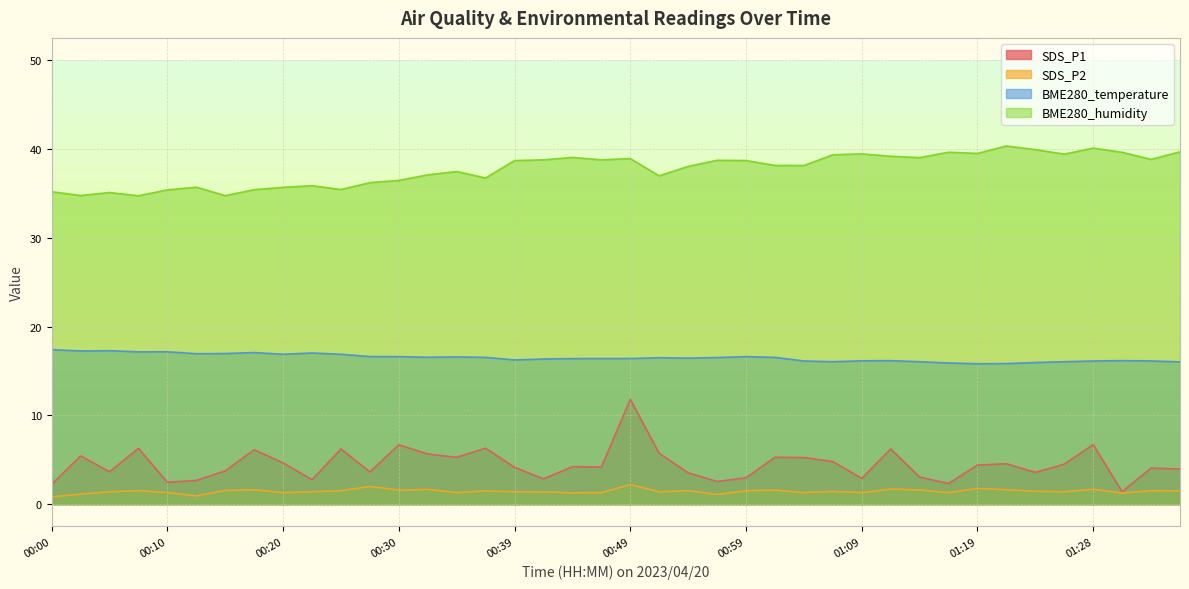

Reading left to right, what are all the values shown in this chart?

SDS_P1: 00:00=2.2	00:03=5.4	00:05=3.6	00:08=6.3	00:10=2.5	00:13=2.7	00:15=3.8	00:18=6.1	00:20=4.7	00:22=2.8	00:25=6.2	00:27=3.6	00:30=6.7	00:32=5.7	00:35=5.3	00:37=6.3	00:39=4.2	00:42=2.9	00:44=4.2	00:47=4.2	00:49=11.8	00:52=5.7	00:54=3.5	00:57=2.5	00:59=3.0	01:01=5.3	01:04=5.2	01:06=4.8	01:09=2.9	01:11=6.2	01:14=3.0	01:16=2.3	01:19=4.4	01:21=4.5	01:23=3.6	01:26=4.5	01:28=6.7	01:31=1.4	01:33=4.1	01:36=4.0
SDS_P2: 00:00=0.8	00:03=1.1	00:05=1.4	00:08=1.5	00:10=1.3	00:13=0.9	00:15=1.6	00:18=1.6	00:20=1.3	00:22=1.4	00:25=1.5	00:27=2.0	00:30=1.6	00:32=1.7	00:35=1.3	00:37=1.5	00:39=1.4	00:42=1.4	00:44=1.3	00:47=1.3	00:49=2.2	00:52=1.4	00:54=1.5	00:57=1.1	00:59=1.5	01:01=1.6	01:04=1.3	01:06=1.4	01:09=1.3	01:11=1.7	01:14=1.6	01:16=1.3	01:19=1.8	01:21=1.6	01:23=1.4	01:26=1.4	01:28=1.7	01:31=1.2	01:33=1.5	01:36=1.5
BME280_temperature: 00:00=17.4	00:03=17.2	00:05=17.3	00:08=17.1	00:10=17.2	00:13=16.9	00:15=17.0	00:18=17.1	00:20=16.9	00:22=17.0	00:25=16.9	00:27=16.6	00:30=16.6	00:32=16.5	00:35=16.6	00:37=16.5	00:39=16.2	00:42=16.4	00:44=16.4	00:47=16.4	00:49=16.4	00:52=16.5	00:54=16.4	00:57=16.5	00:59=16.6	01:01=16.5	01:04=16.1	01:06=16.0	01:09=16.1	01:11=16.2	01:14=16.0	01:16=15.9	01:19=15.8	01:21=15.8	01:23=15.9	01:26=16.0	01:28=16.1	01:31=16.2	01:33=16.1	01:36=16.0
BME280_humidity: 00:00=35.2	00:03=34.8	00:05=35.1	00:08=34.7	00:10=35.4	00:13=35.7	00:15=34.7	00:18=35.4	00:20=35.7	00:22=35.9	00:25=35.4	00:27=36.2	00:30=36.5	00:32=37.1	00:35=37.5	00:37=36.7	00:39=38.7	00:42=38.8	00:44=39.0	00:47=38.8	00:49=38.9	00:52=37.0	00:54=38.0	00:57=38.7	00:59=38.7	01:01=38.1	01:04=38.1	01:06=39.3	01:09=39.4	01:11=39.2	01:14=39.0	01:16=39.6	01:19=39.5	01:21=40.3	01:23=39.9	01:26=39.4	01:28=40.1	01:31=39.6	01:33=38.8	01:36=39.7